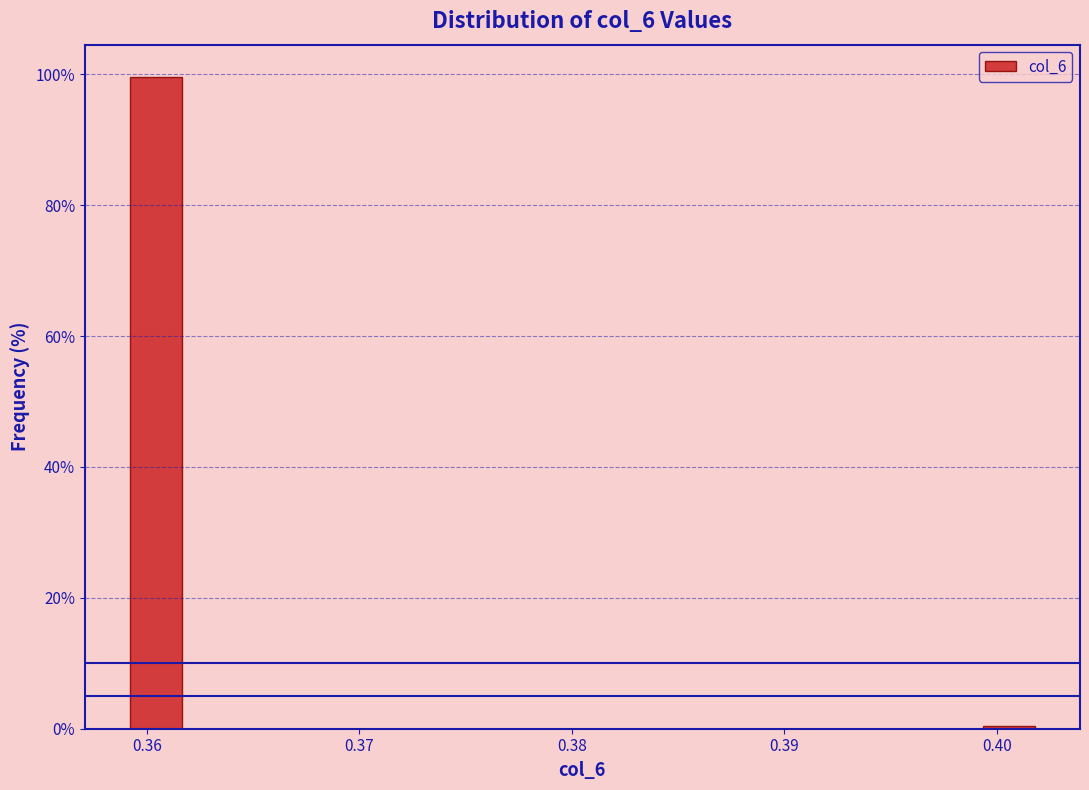

Around what value on the x-axis is the tallest bar? Give the approximate position of its centre, as read against the axis.

0.360